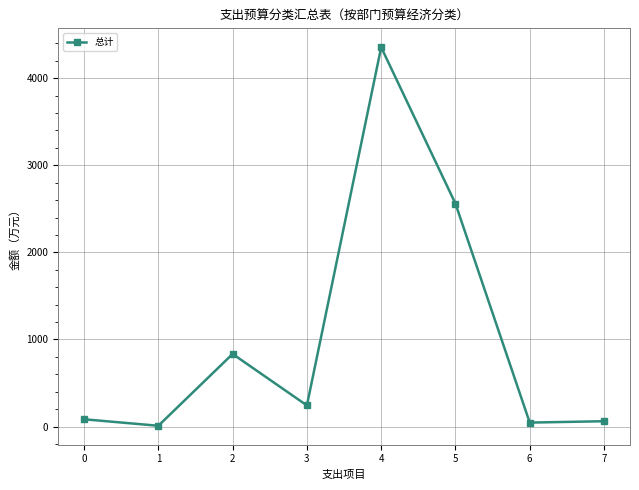

Between 0 and 5, which is larger?

5